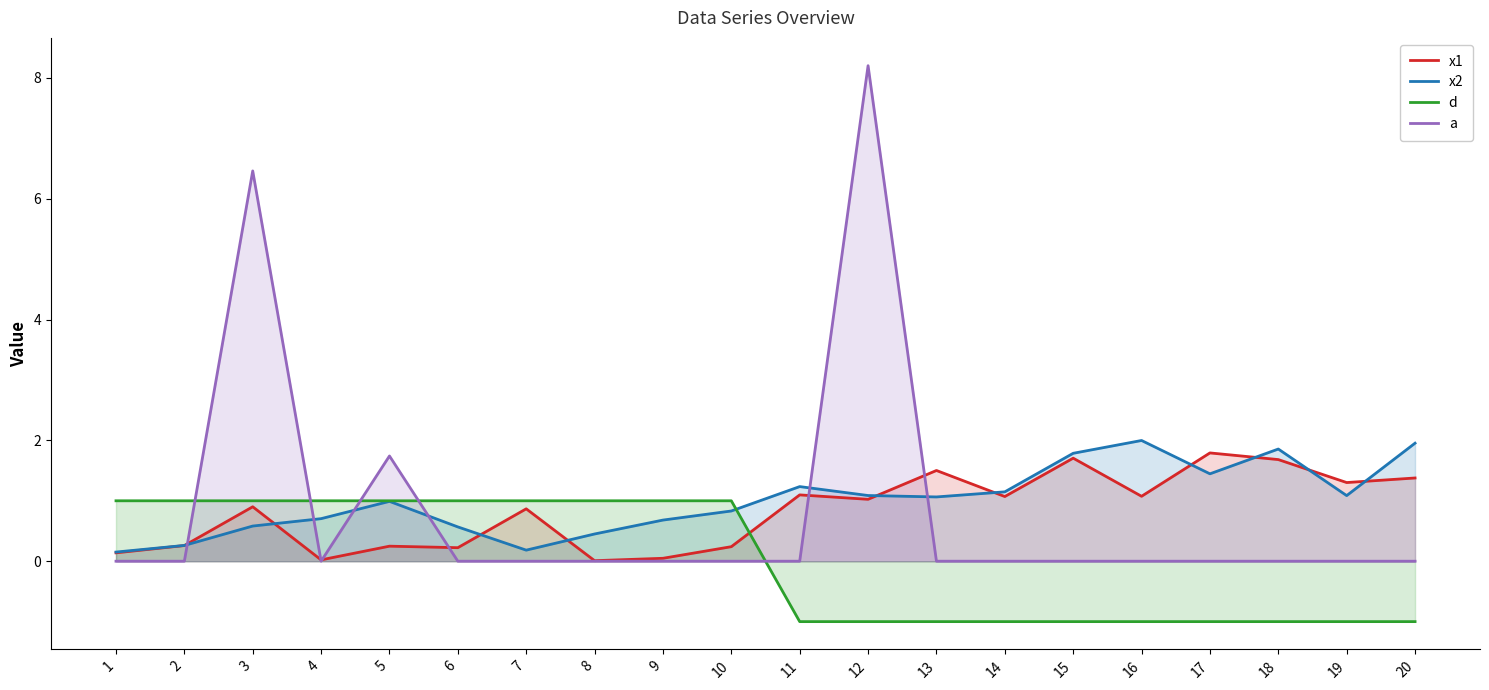

Which series has the widest spread of values?

a